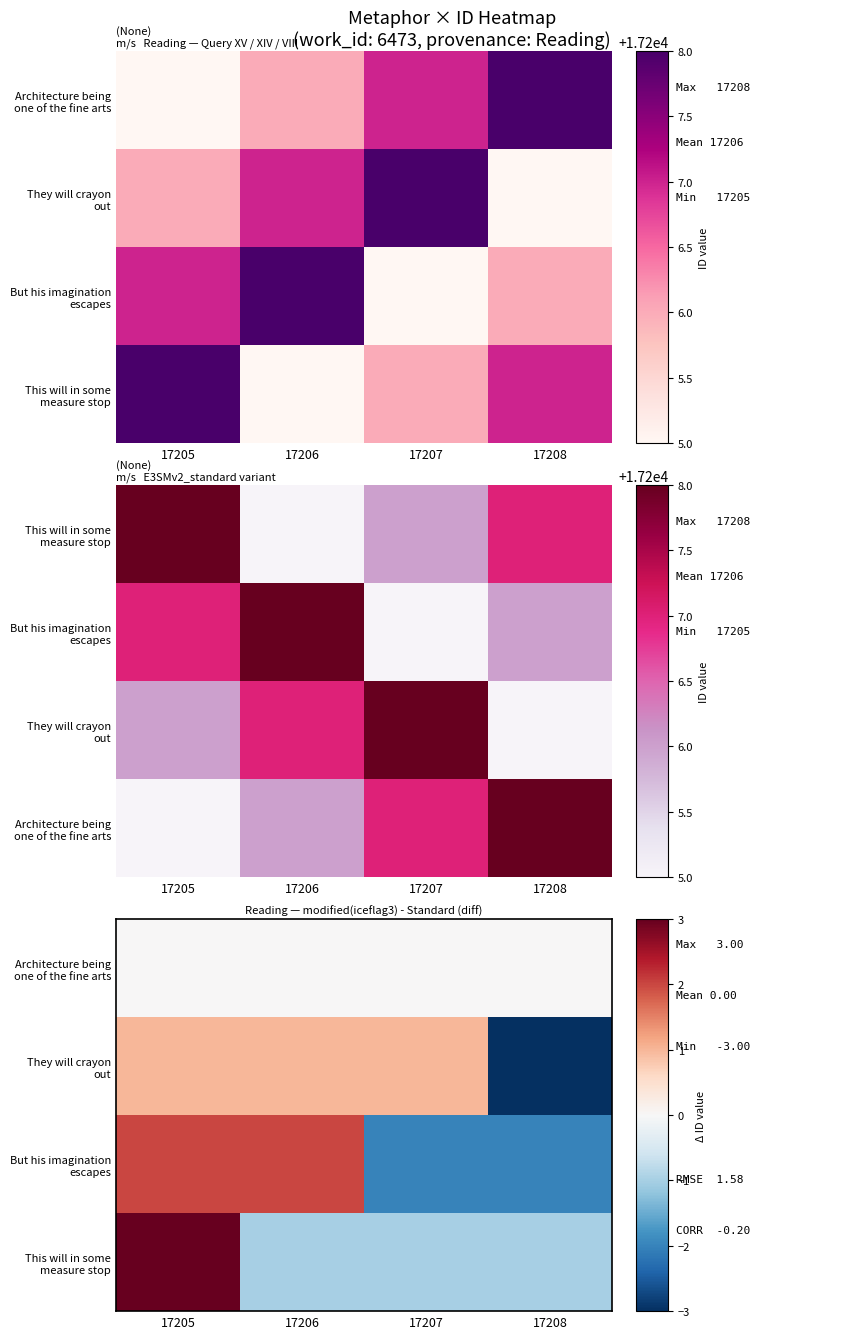

Count the They will crayon out values in the range 1 to 2.

3